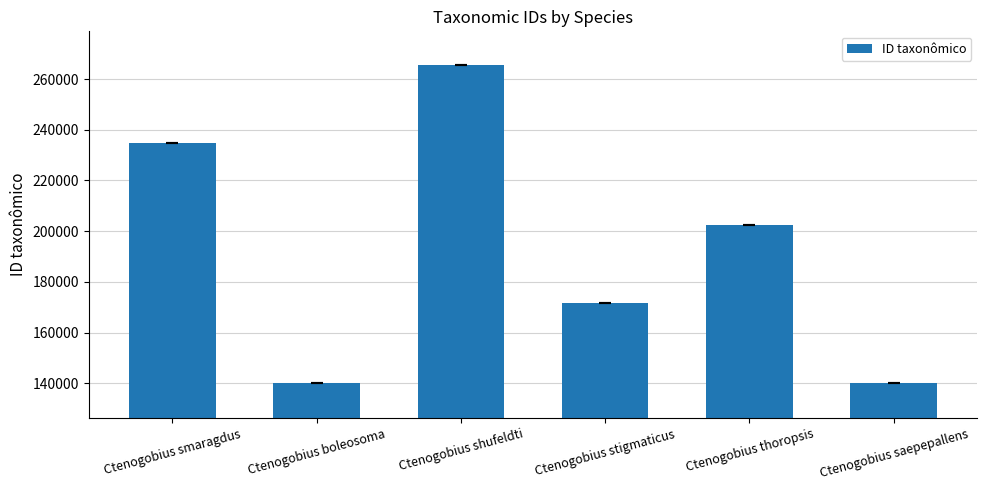

Are the bars grouped side by side (vs. stacked)?

No